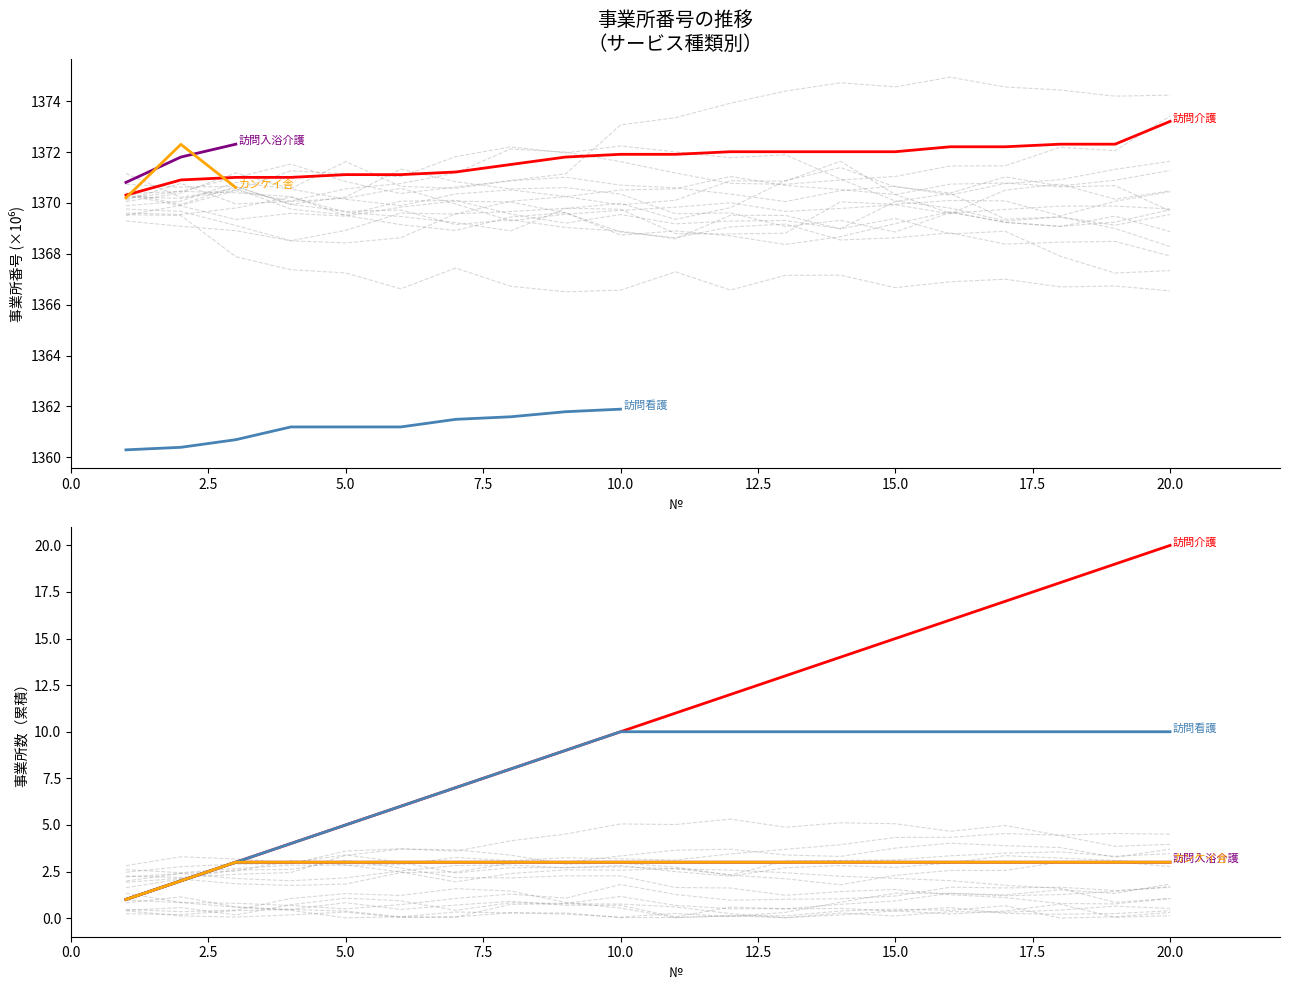

True or false: カンケイ舎 has a value of 5 at 15.

False